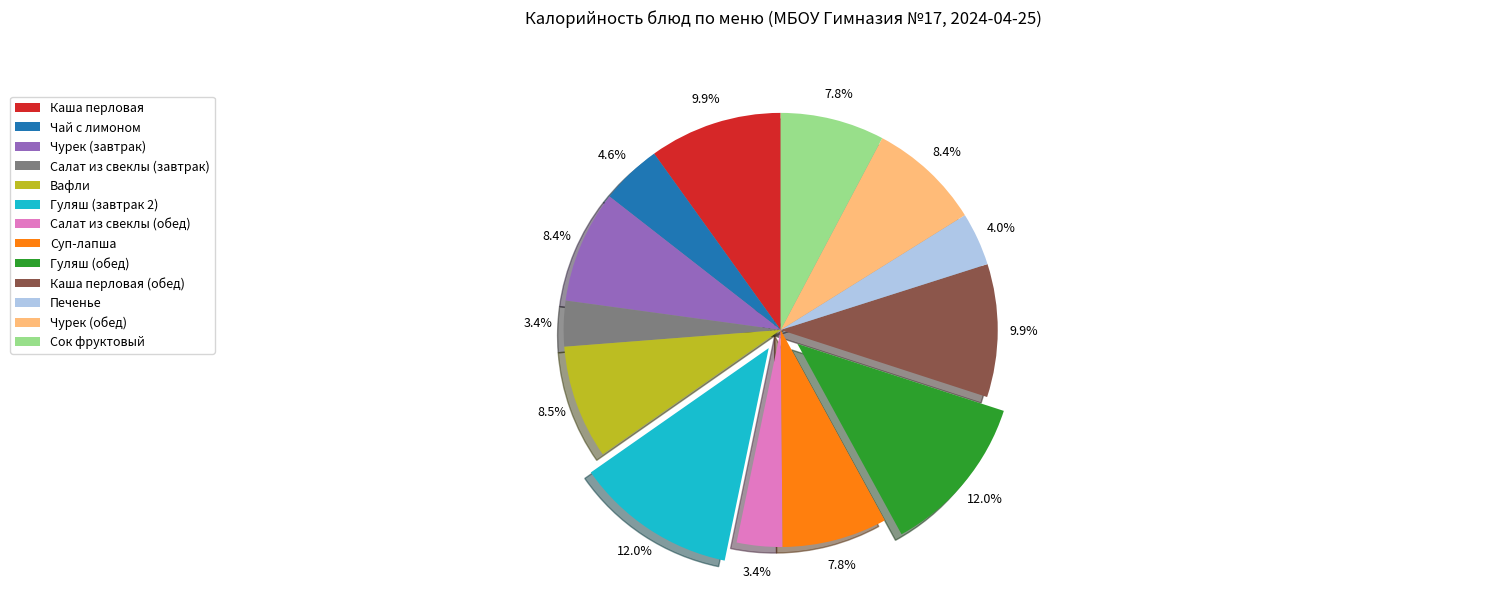

Does Каша перловая account for over 50% of the chart?

No